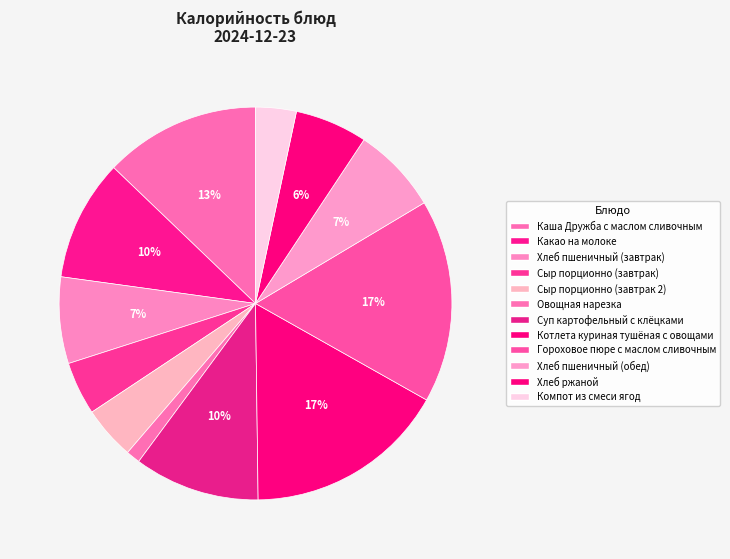

Is there a majority slice in this chart?

No